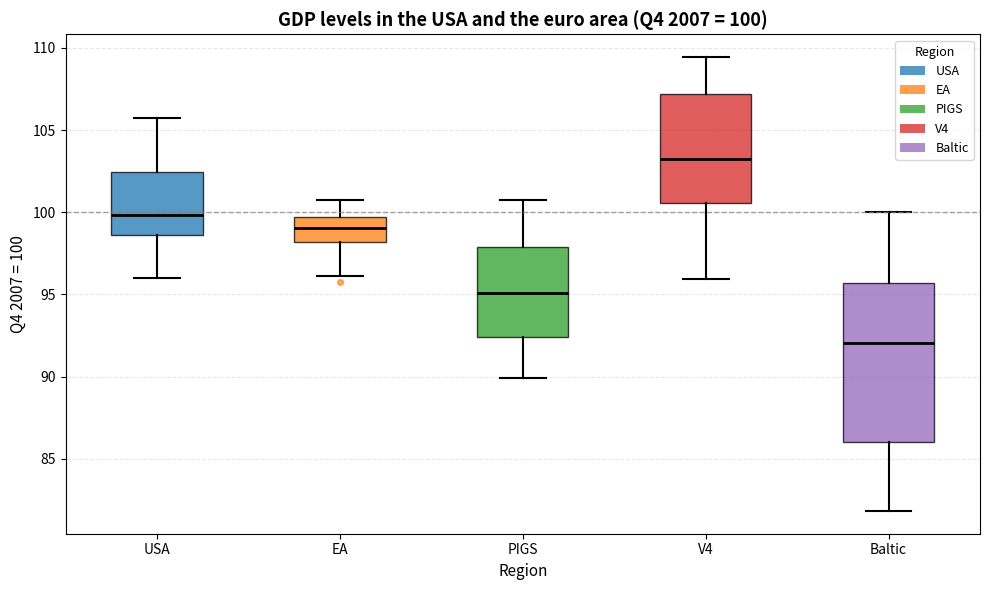

Which box's median line is the lowest?

Baltic